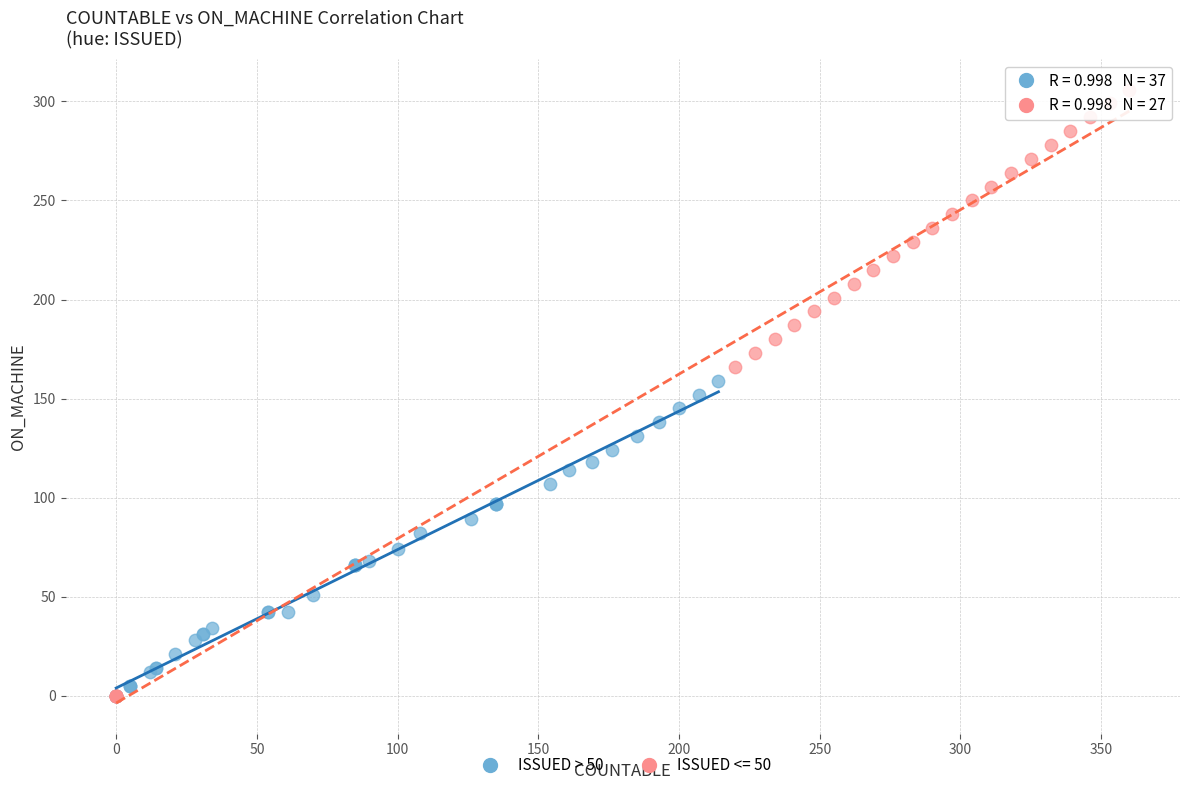

Which series has the widest spread of Y values?

ISSUED <= 50